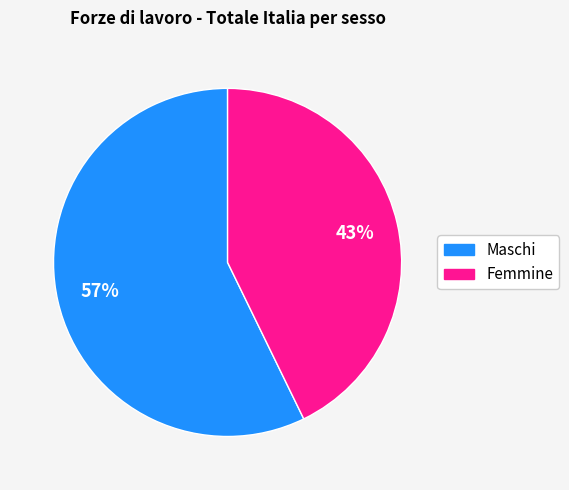

Count the number of slices in the pie.

2